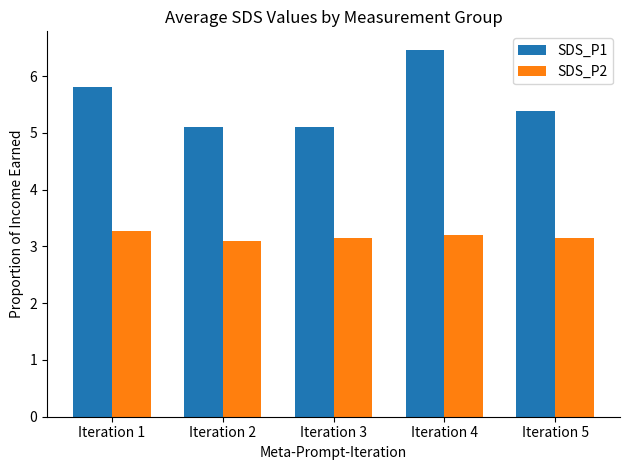

Is it true that SDS_P2 equals 3.1 at Iteration 5?

True